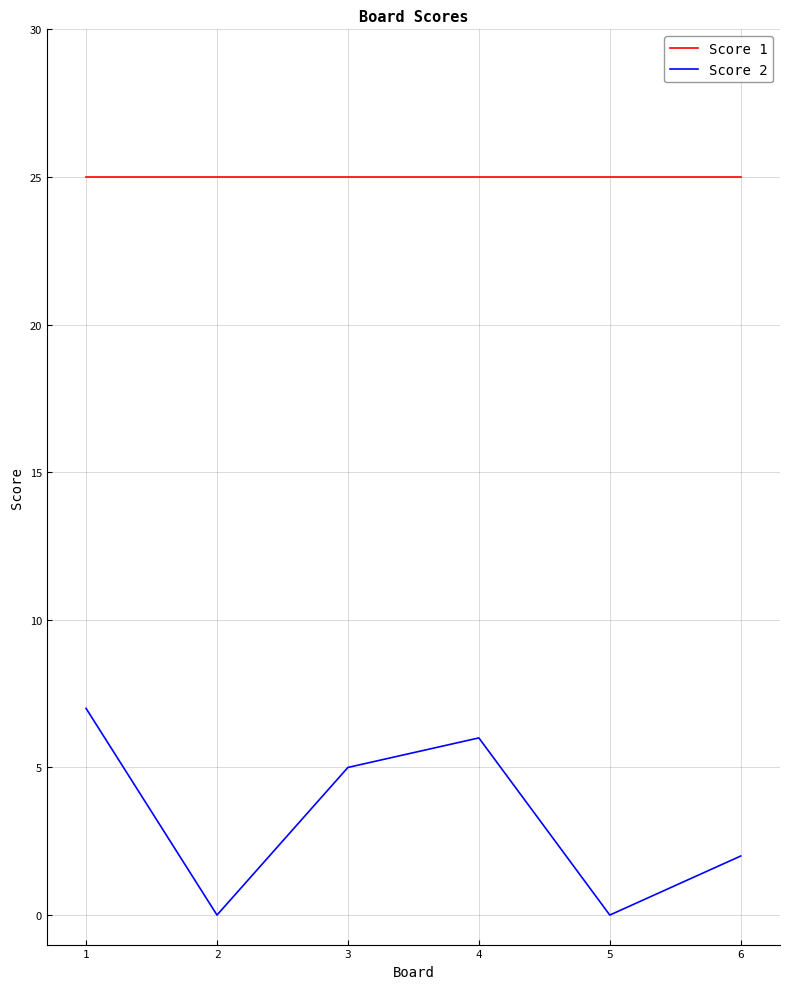

At which label does Score 2 first exceed 5?

1